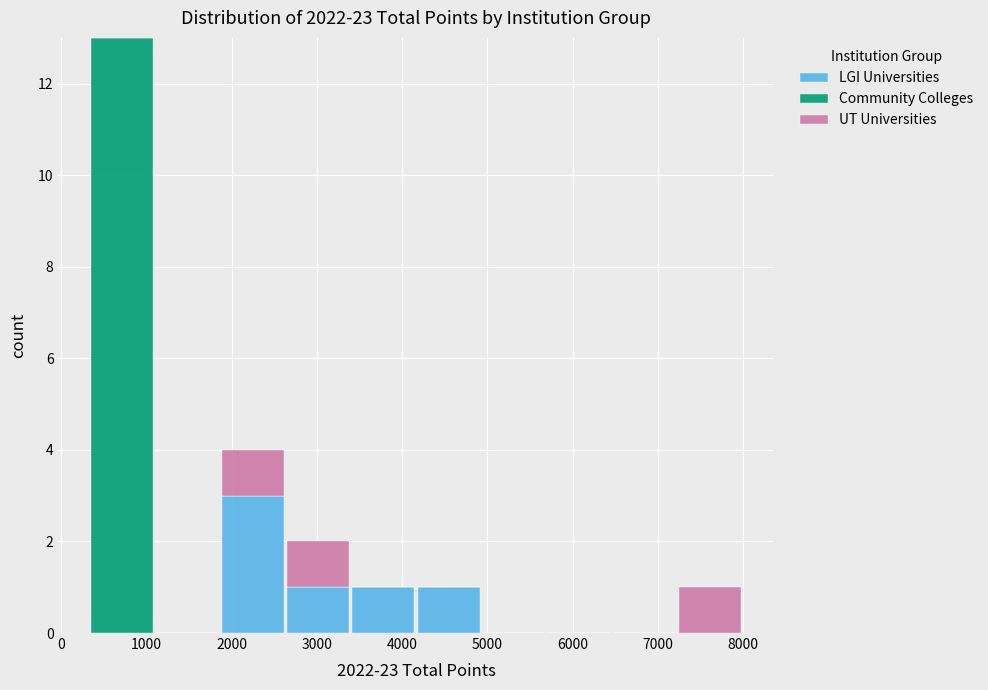

What is the total height of the stacked bar covering 2600 to 3400 on the x-axis? Neither the bar edges nor the heights are printed on the chart, so give them approximately, as read against the axes.

2